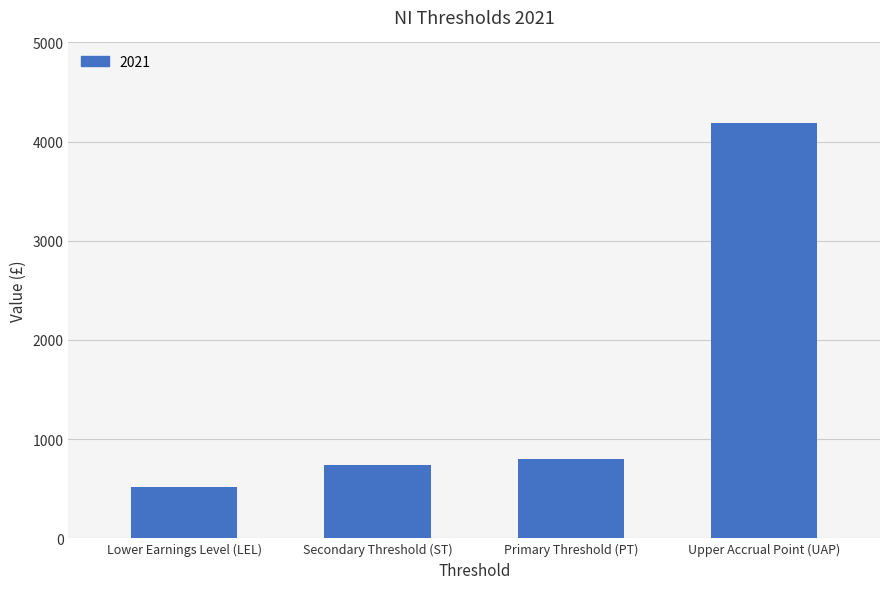

What is the sum of all values?

6243